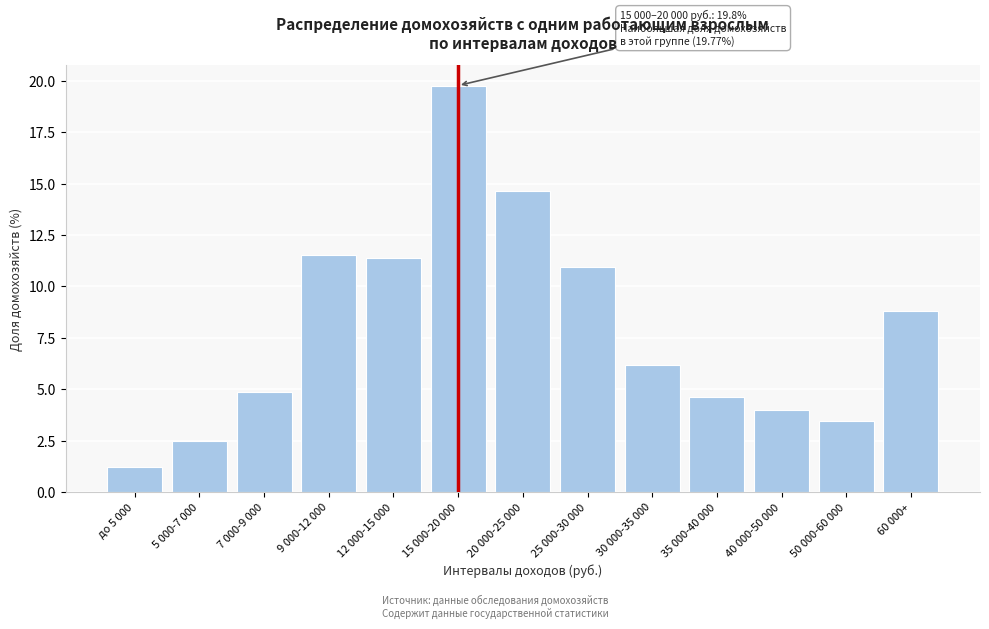

Reading left to right, extract all data points from this chart.

до 5 000=1.2	5 000-7 000=2.5	7 000-9 000=4.9	9 000-12 000=11.5	12 000-15 000=11.4	15 000-20 000=19.8	20 000-25 000=14.6	25 000-30 000=11.0	30 000-35 000=6.2	35 000-40 000=4.6	40 000-50 000=4.0	50 000-60 000=3.4	60 000+=8.8